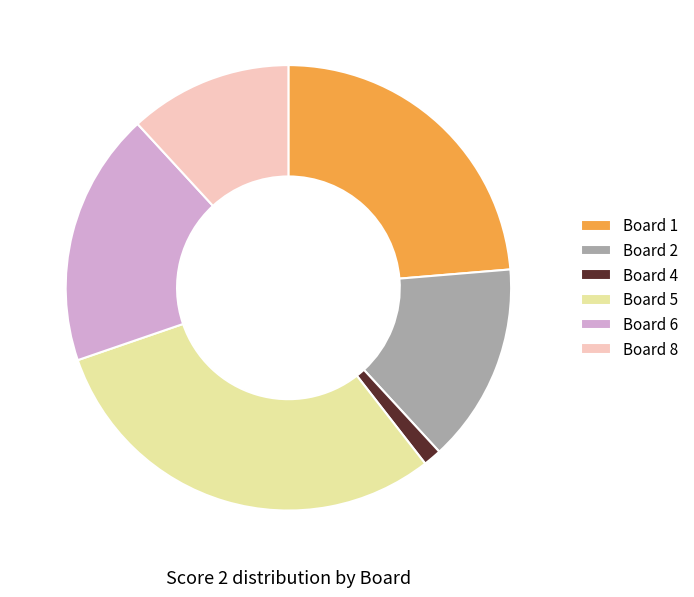

Does Board 6 represent more than half of the total?

No